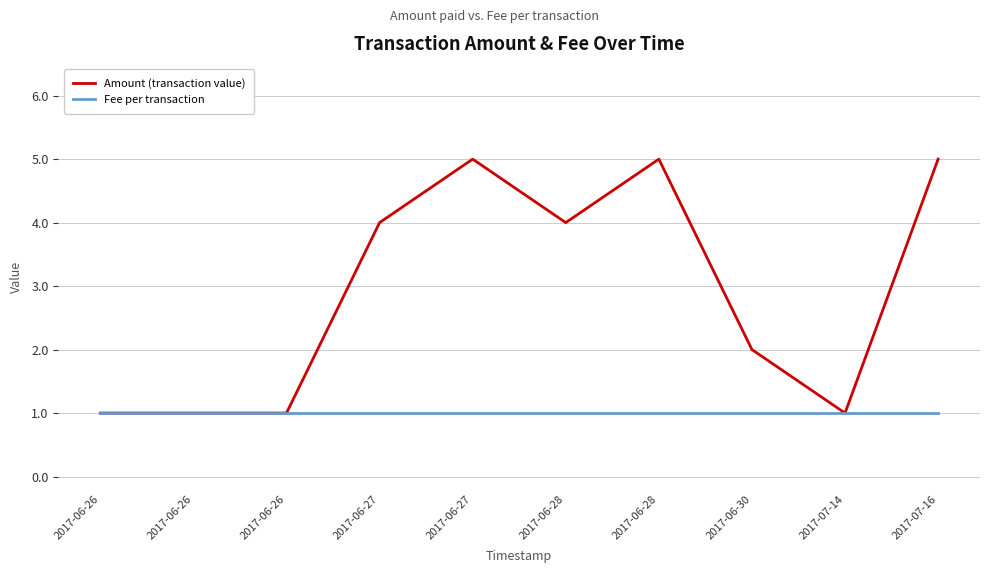

In Amount (transaction value), how many points are higher than both neighbors (excluding endpoints)?

2